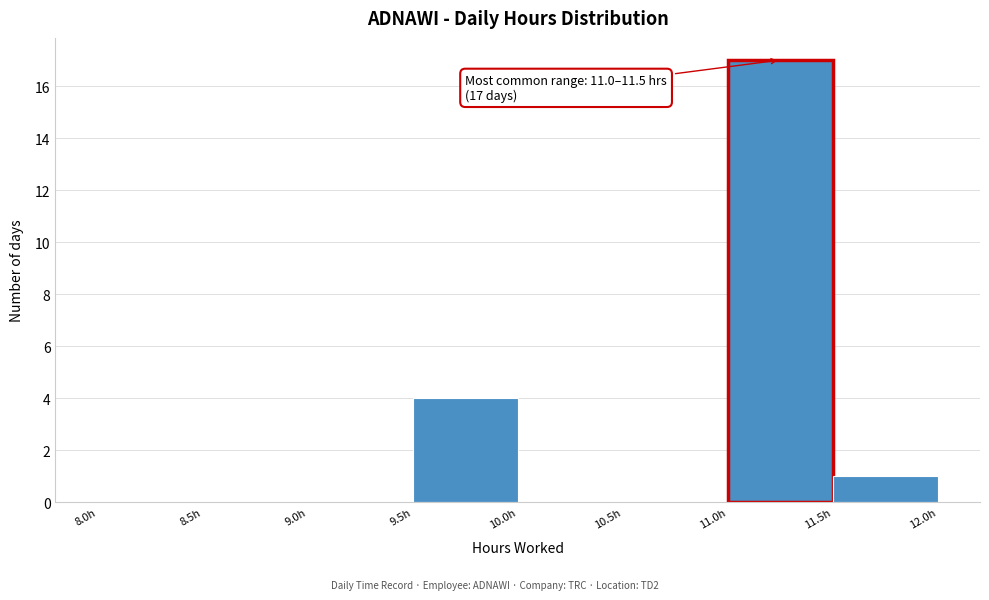

Over which range of the x-axis is the bar tallest?

11.0 to 11.5